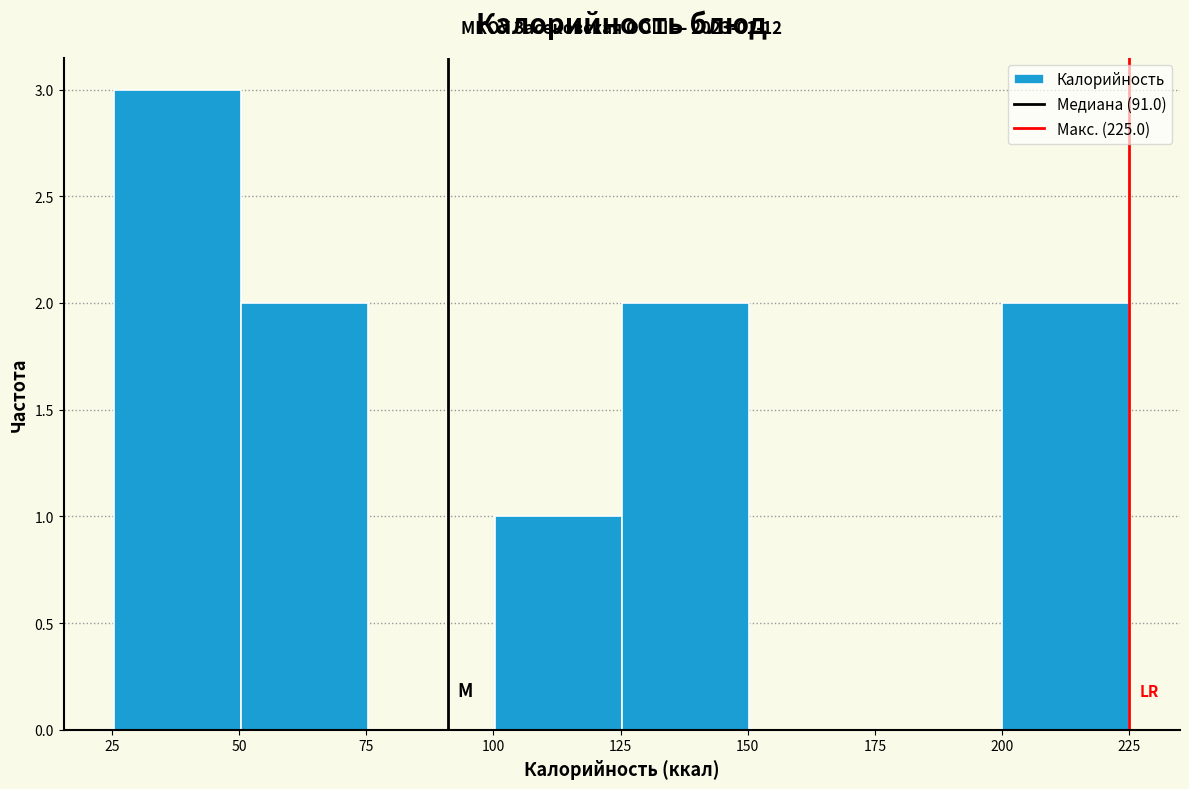

Which range on the x-axis has the tallest bar?

25 to 50